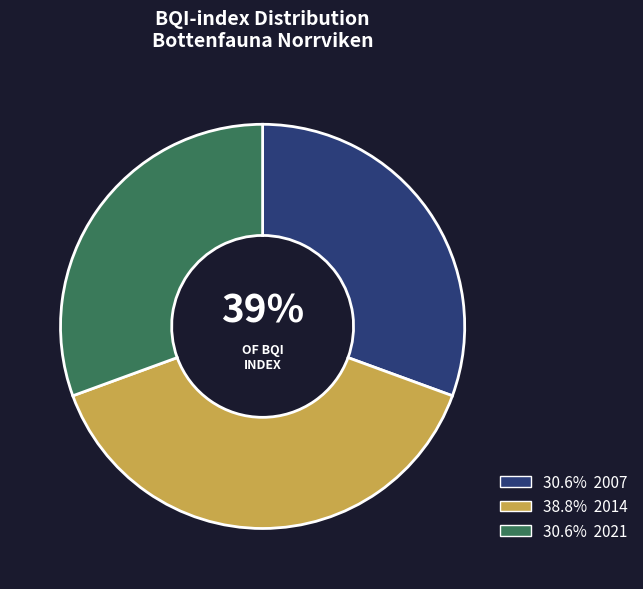

What is the largest slice in the pie chart?

2014